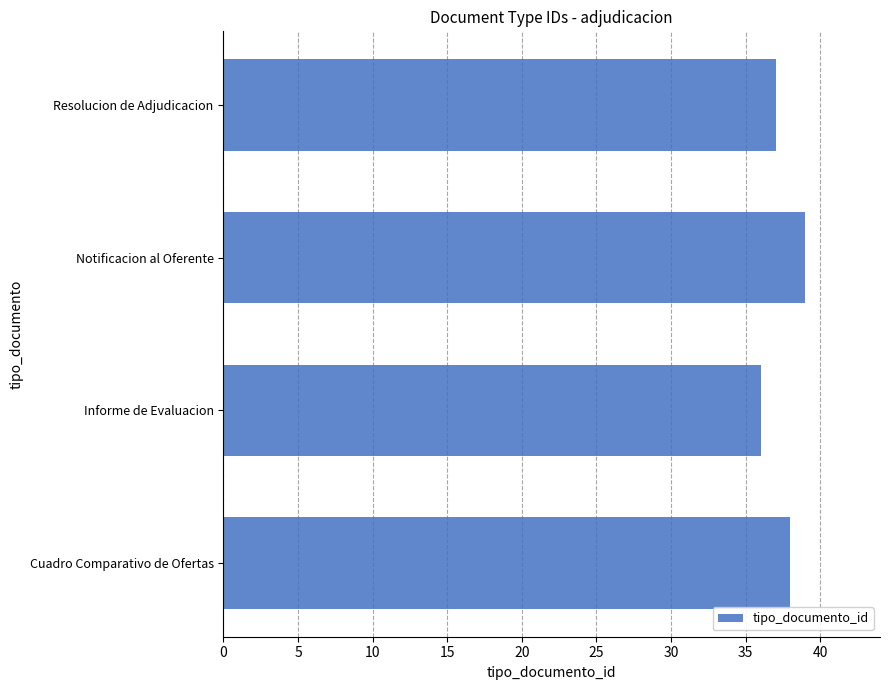

How many distinct data groups are displayed?

1